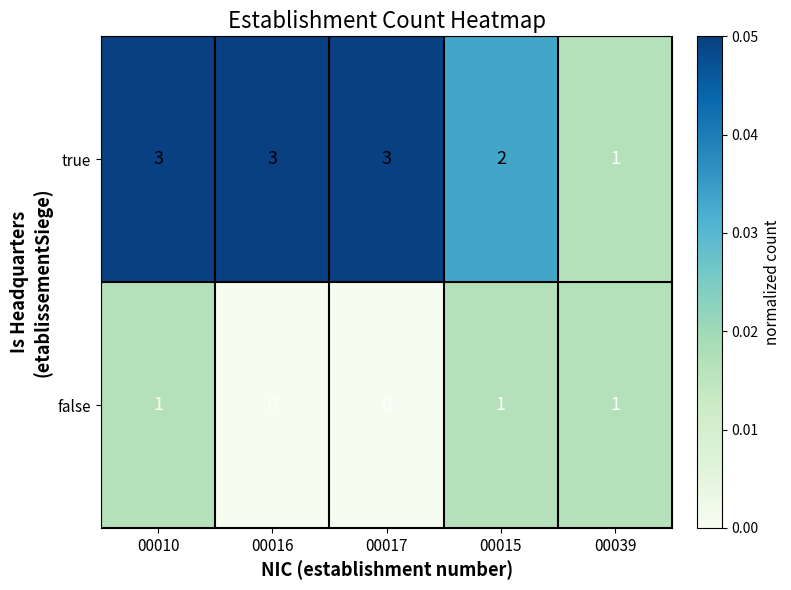

How many categories are shown in the chart?

5